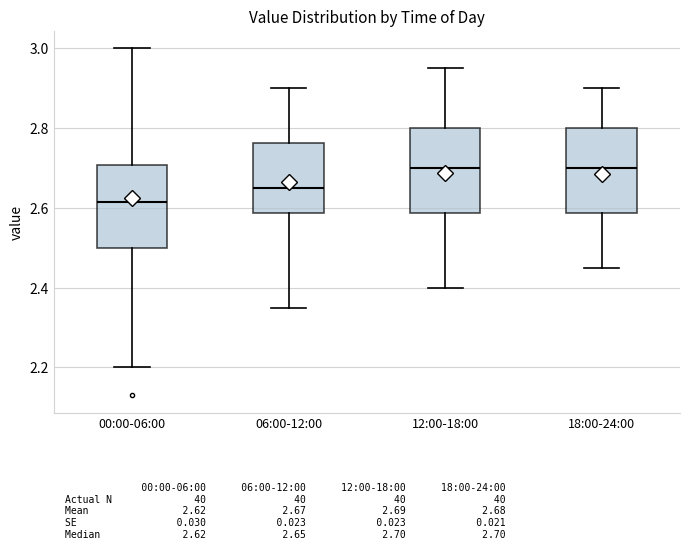

Reading left to right, transcribe this box plot: for each box, give where its median line is, the range the box spans, and where its two whiskers end, as read against the y-axis. The values are not printed on the chart, so give them approximately, as read against the axis.

00:00-06:00: median 2.62, box 2.50 to 2.70, whiskers 2.20 to 3.00
06:00-12:00: median 2.66, box 2.58 to 2.76, whiskers 2.36 to 2.90
12:00-18:00: median 2.70, box 2.58 to 2.80, whiskers 2.40 to 2.96
18:00-24:00: median 2.70, box 2.58 to 2.80, whiskers 2.46 to 2.90